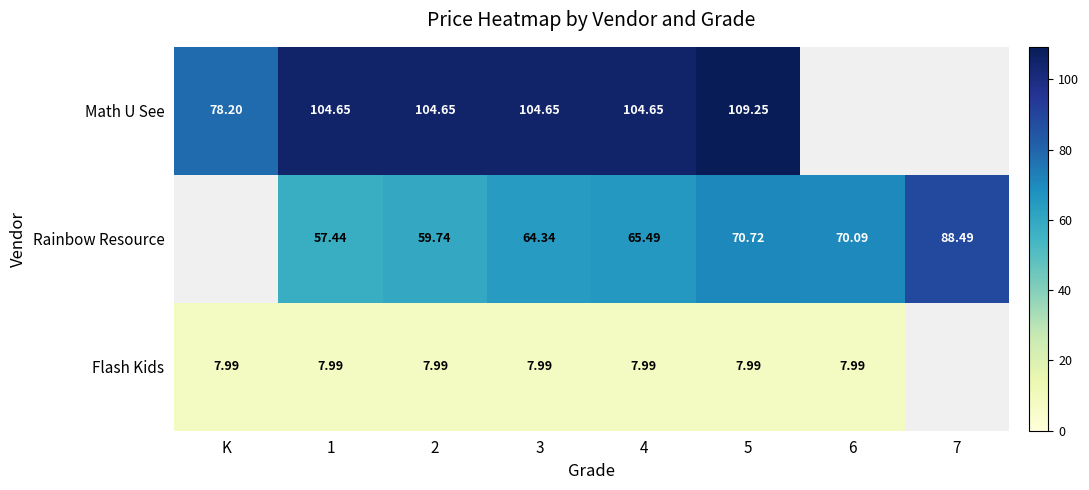

The Flash Kids series shows 8.0 at 5. True or false?

True